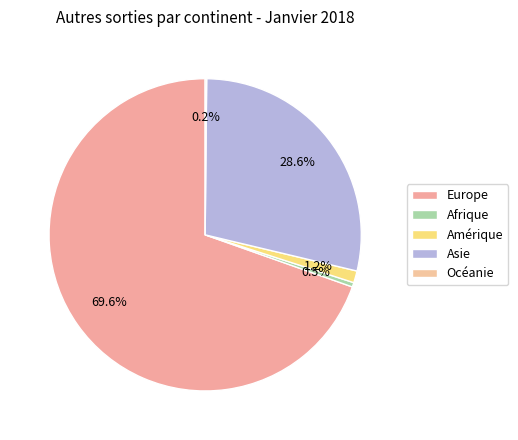

What percentage is the Asie slice, to the nearest percent?

29%